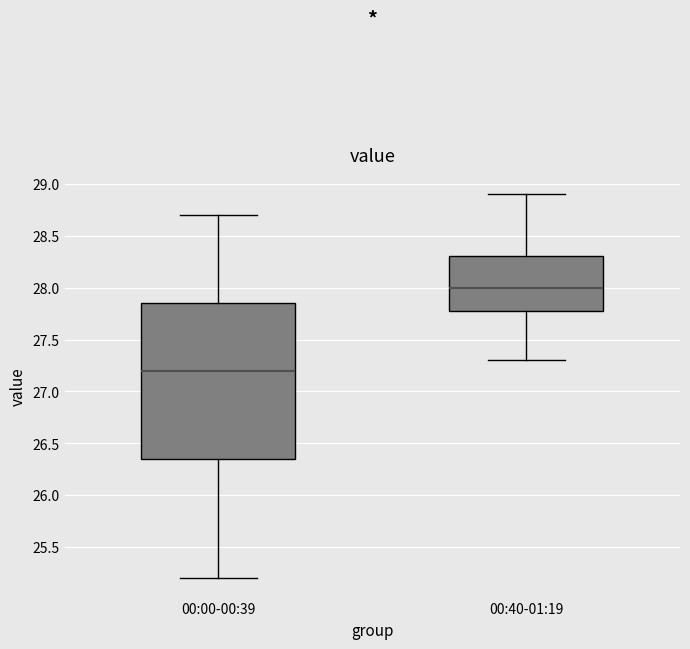

Reading left to right, transcribe this box plot: for each box, give where its median line is, the range the box spans, and where its two whiskers end, as read against the y-axis. The values are not printed on the chart, so give them approximately, as read against the axis.

00:00-00:39: median 27.20, box 26.35 to 27.85, whiskers 25.20 to 28.70
00:40-01:19: median 28.00, box 27.80 to 28.30, whiskers 27.30 to 28.90